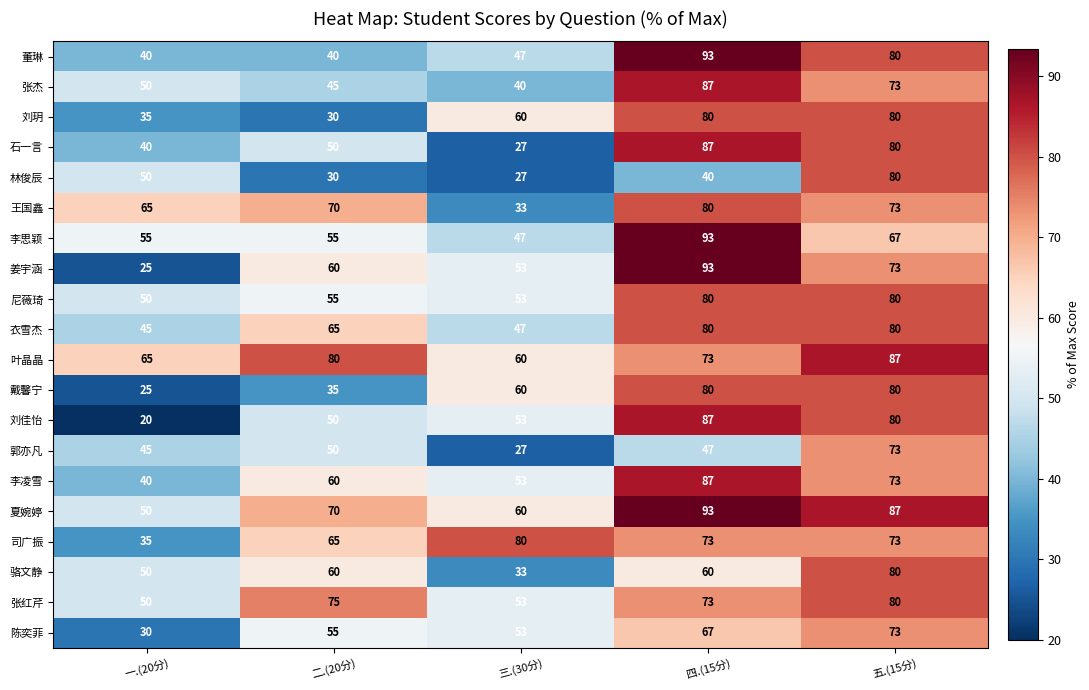

What is the difference between the maximum and minimum values in the 王国鑫 series?

47